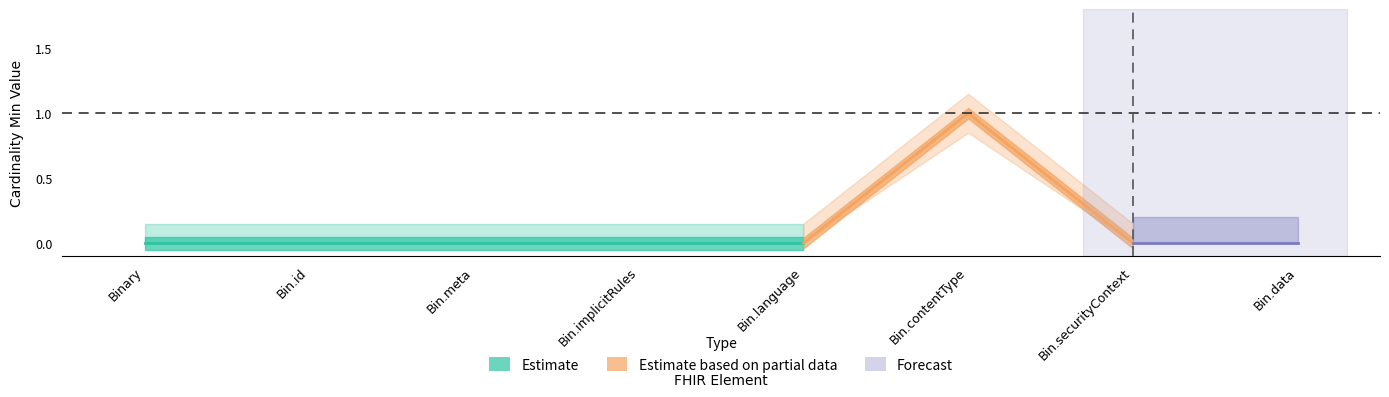

At which label is Base Min closest to 0?

Binary